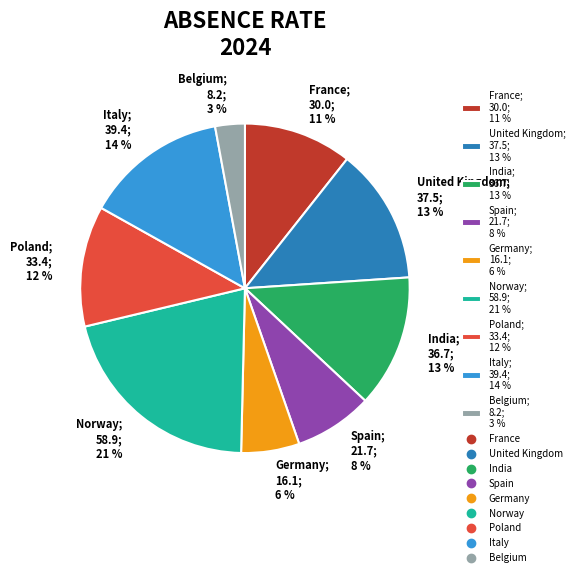

Which category has the smallest portion of the pie?

Belgium